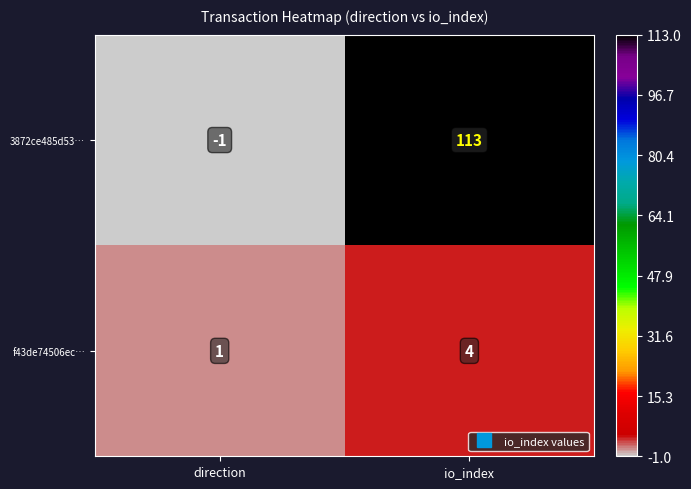

Which series has the widest spread of values?

3872ce485d53…